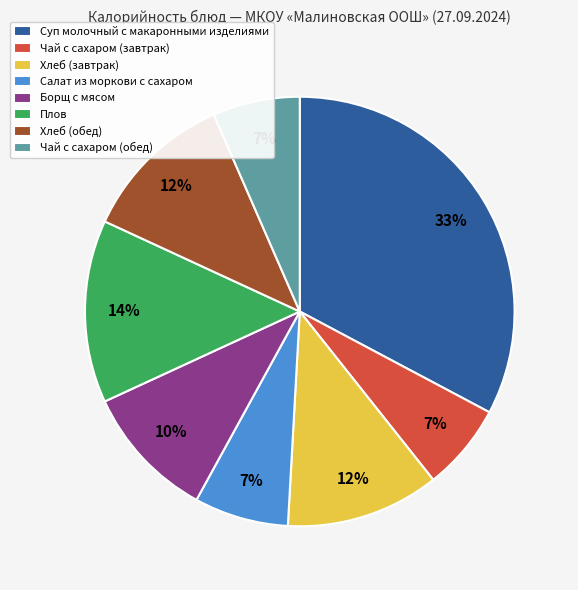

What is the ratio of the value at Чай с сахаром (завтрак) to the value at Плов?

0.5